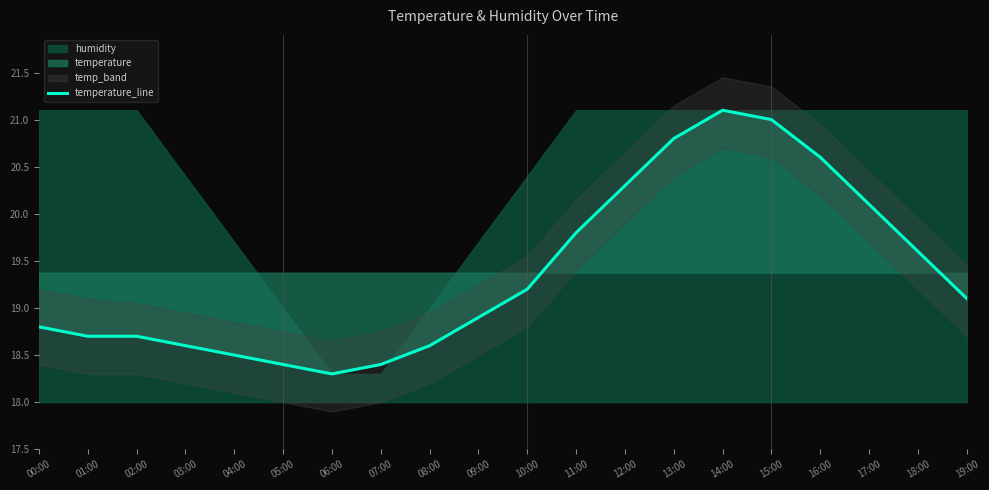

What is the label of the 19th point from the right?

01:00